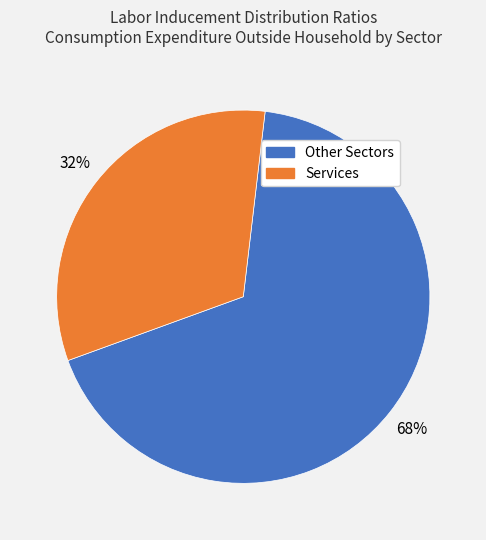

Is there any slice that represents more than half of the pie?

Yes